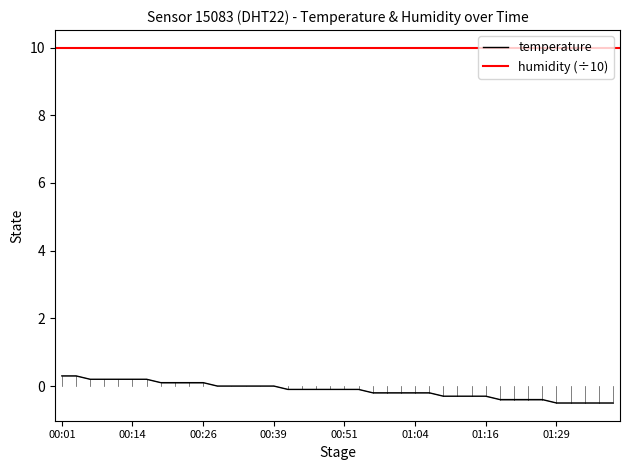

What is the minimum value shown in the chart?

-0.5